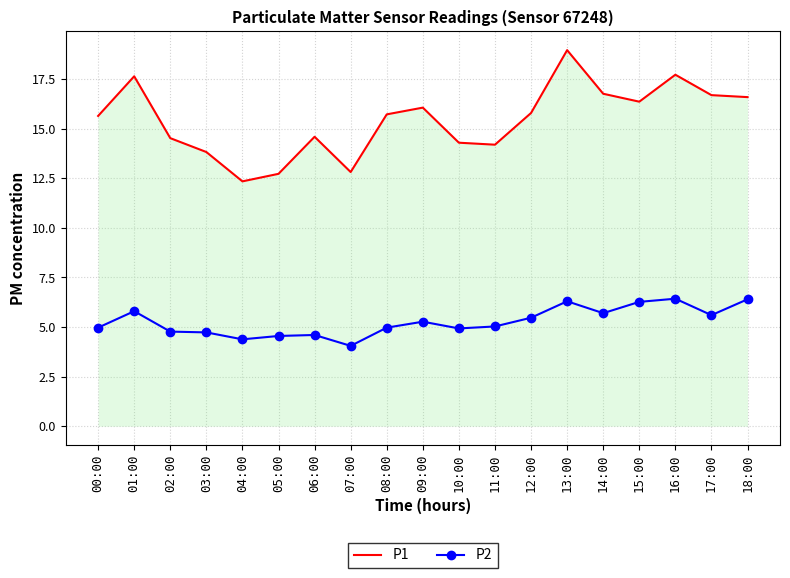

What is the average value of the P1 series?

15.4